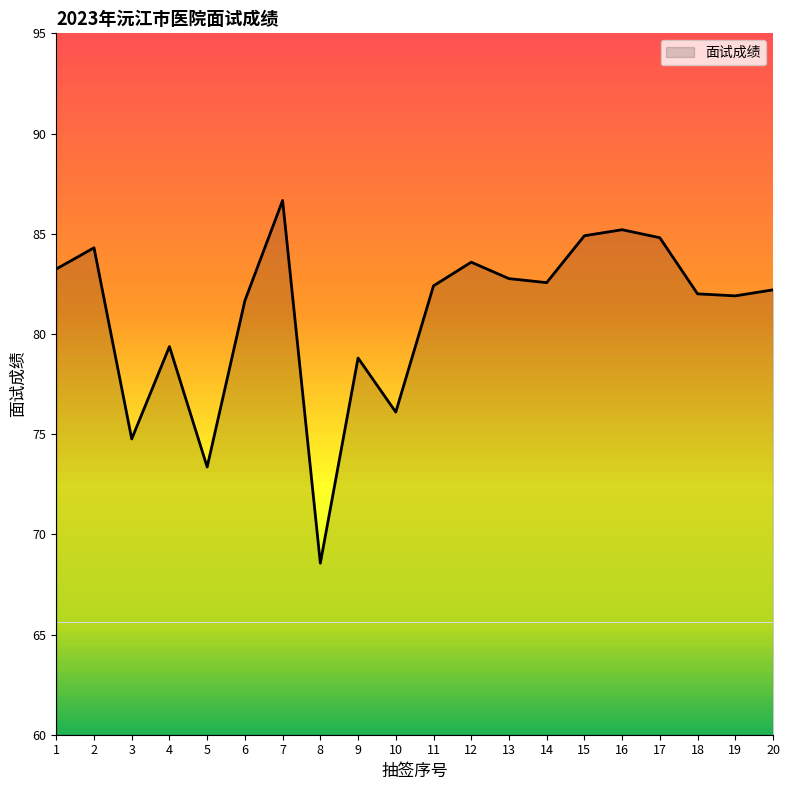

Where does the data first go above 82?

1